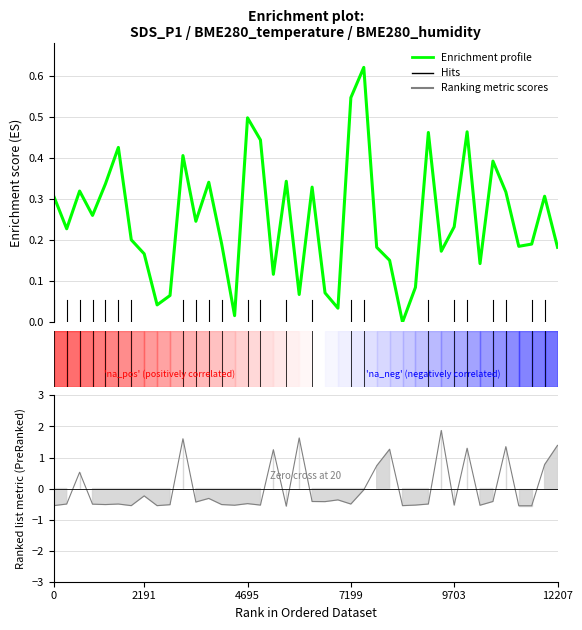

What is the value of the 31st point from the left?

0.2